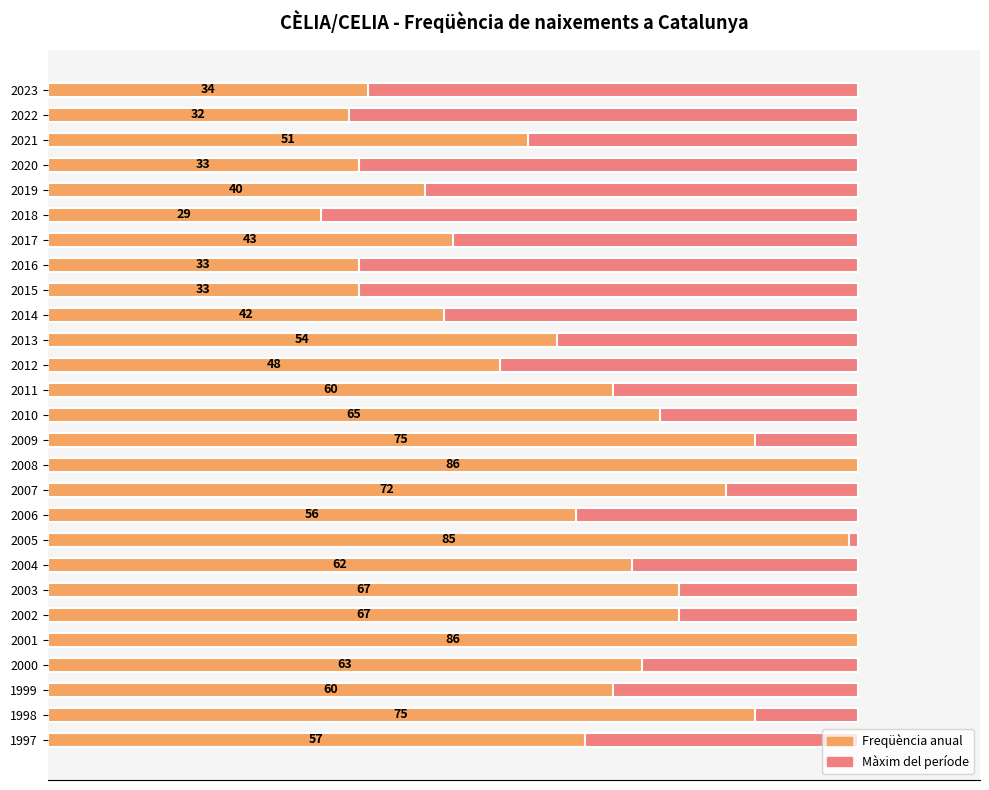

At how many categories does at least one series exceed 11?

27